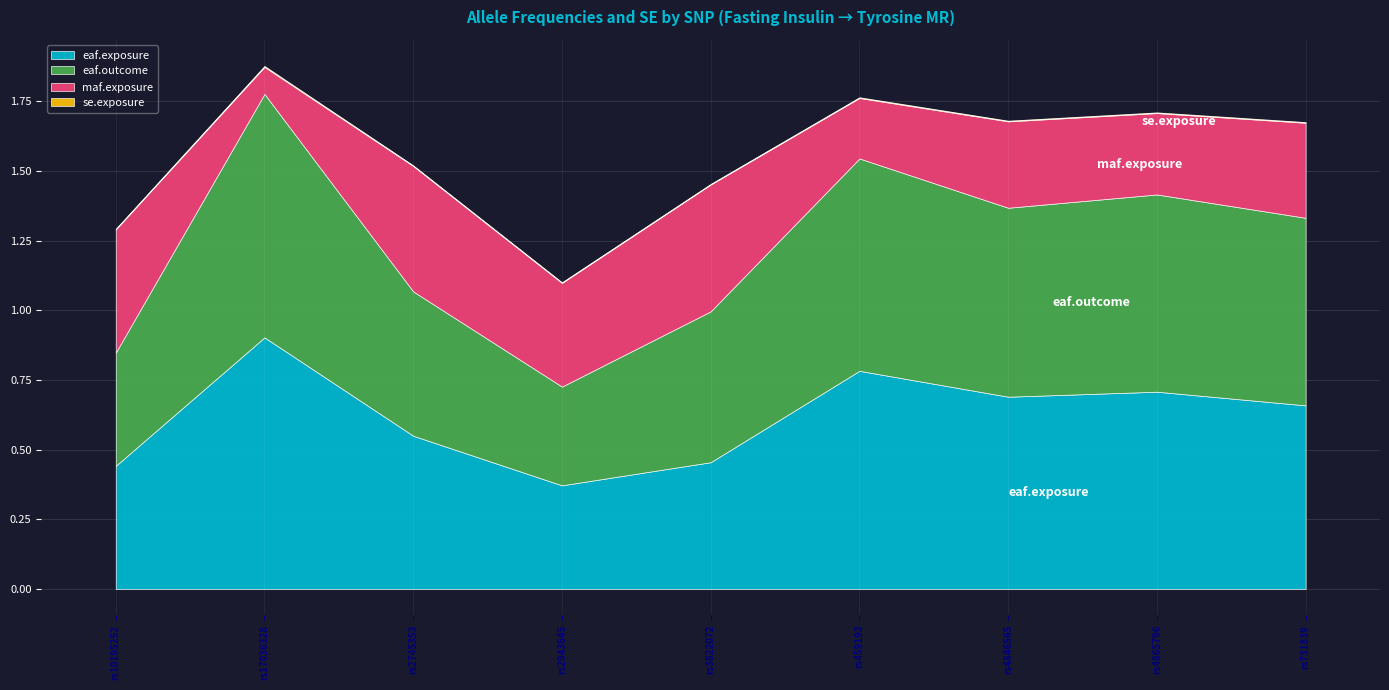

What position from the right is rs4865796?

2